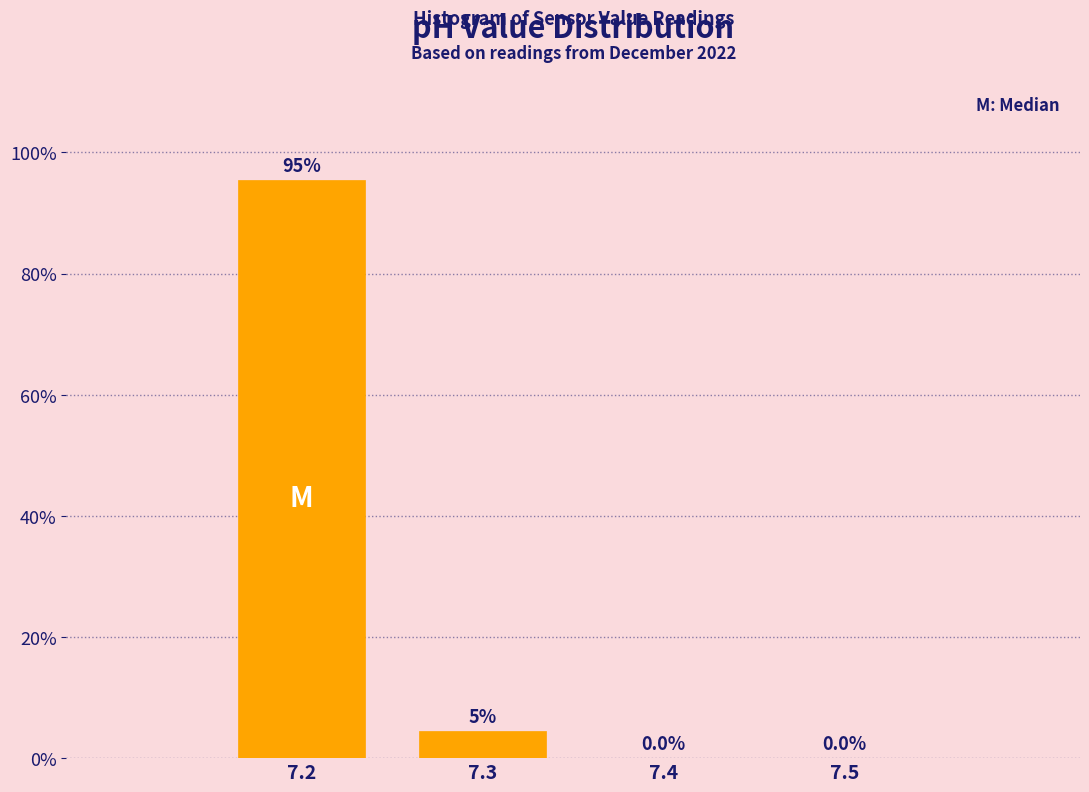

Over which range of the x-axis is the bar tallest?

7.15 to 7.25